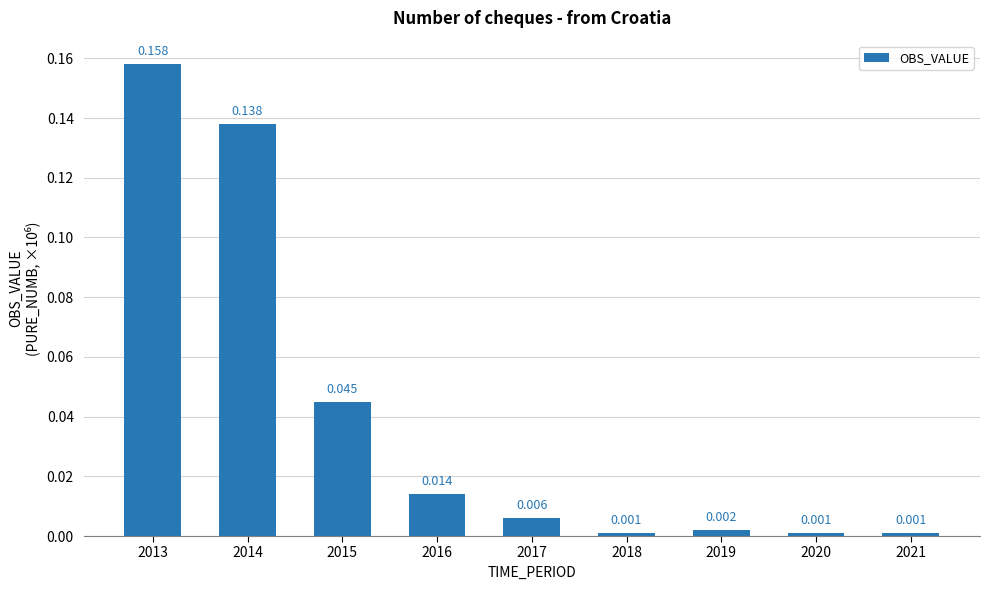

What is the sum of all values?

0.4